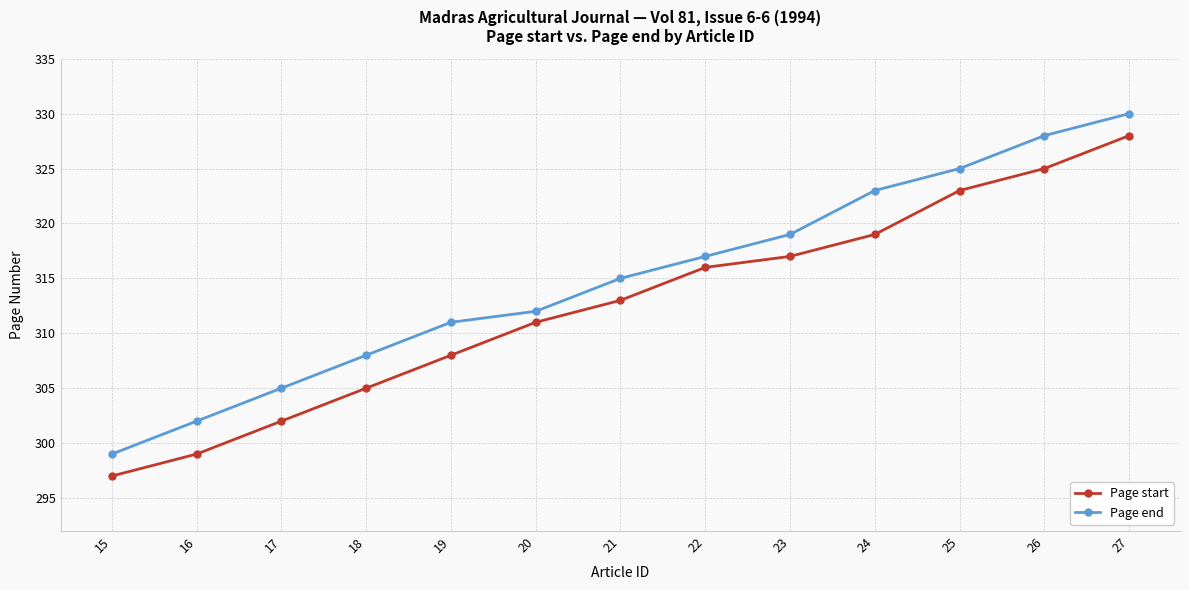

List the series in order of their overall mean, highest first.

Page end, Page start